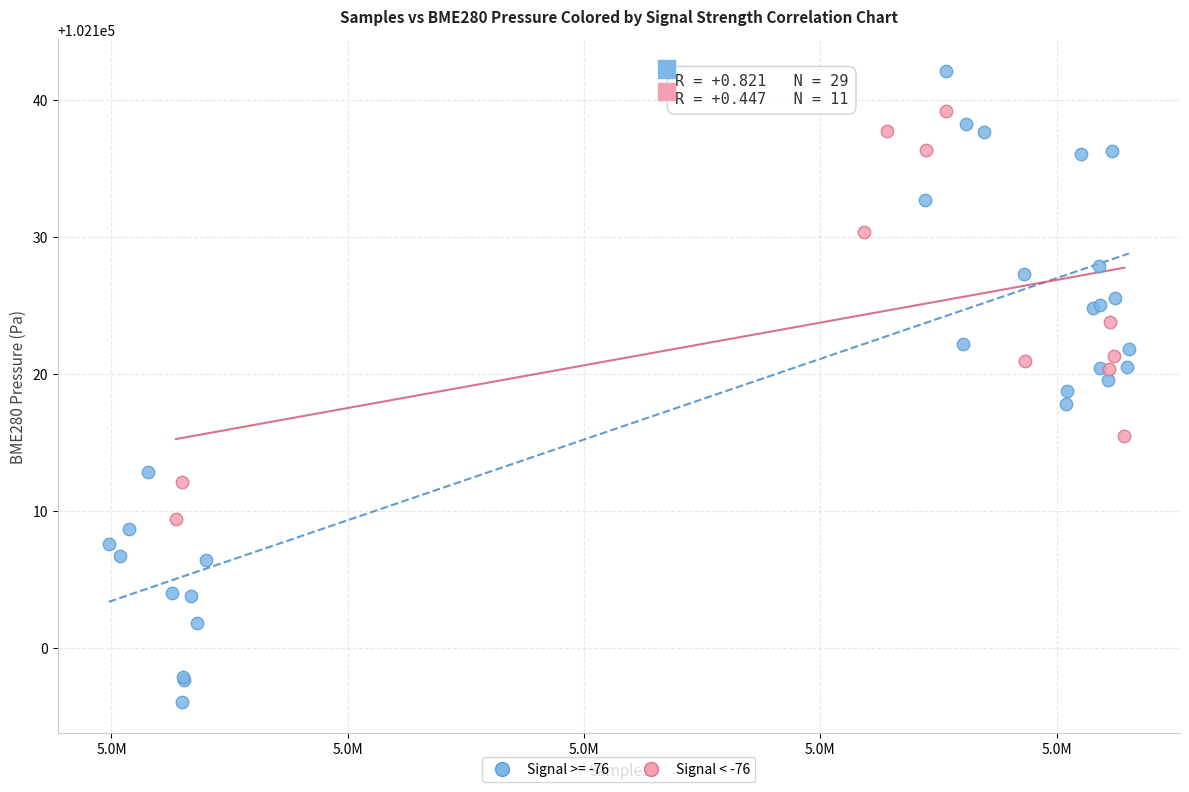

Which series reaches the maximum Y coordinate?

Signal >= -76